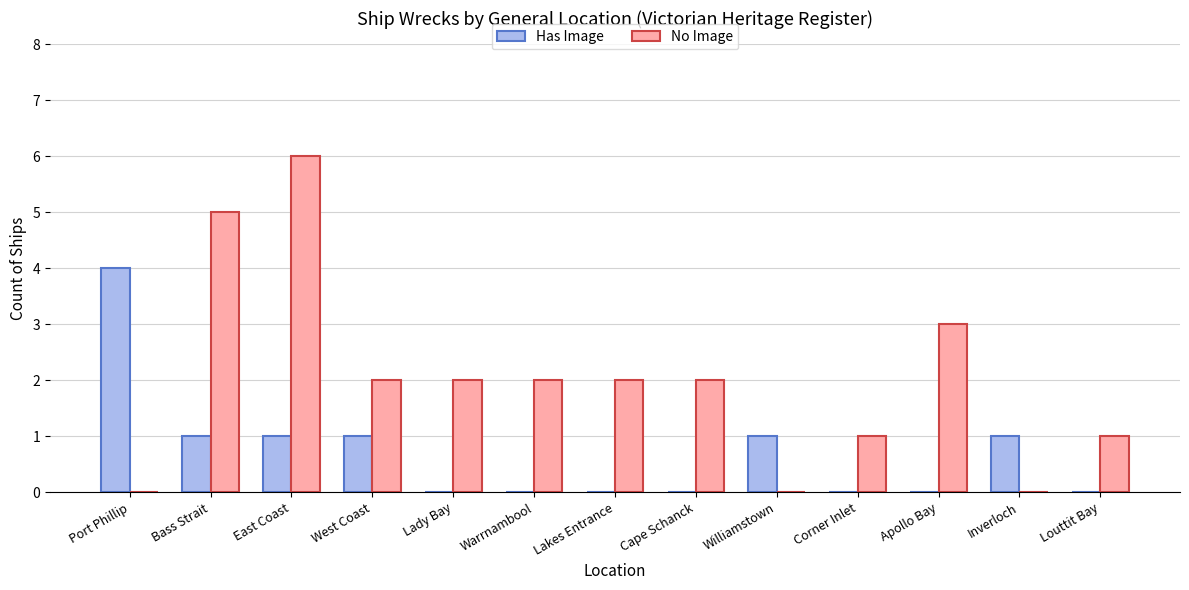

Reading left to right, list all the values displayed in this chart.

Has Image: Port Phillip=4	Bass Strait=1	East Coast=1	West Coast=1	Lady Bay=0	Warrnambool=0	Lakes Entrance=0	Cape Schanck=0	Williamstown=1	Corner Inlet=0	Apollo Bay=0	Inverloch=1	Louttit Bay=0
No Image: Port Phillip=0	Bass Strait=5	East Coast=6	West Coast=2	Lady Bay=2	Warrnambool=2	Lakes Entrance=2	Cape Schanck=2	Williamstown=0	Corner Inlet=1	Apollo Bay=3	Inverloch=0	Louttit Bay=1